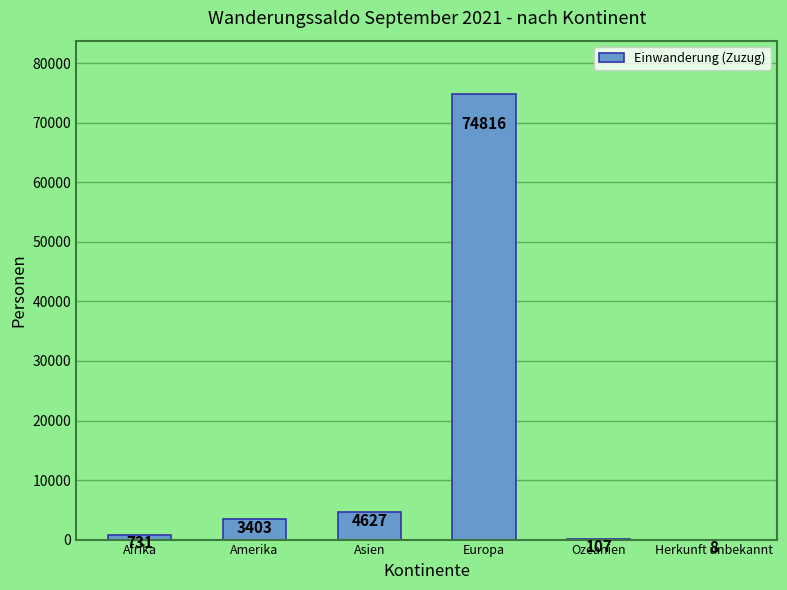

Is it true that the value at Afrika is 731?

True